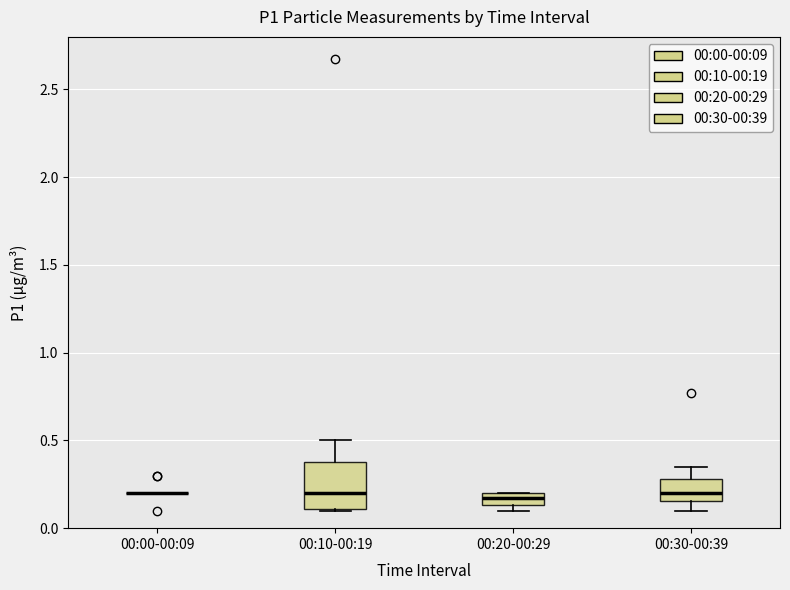

Which box is the tallest, from its lower edge to its upper edge?

00:10-00:19